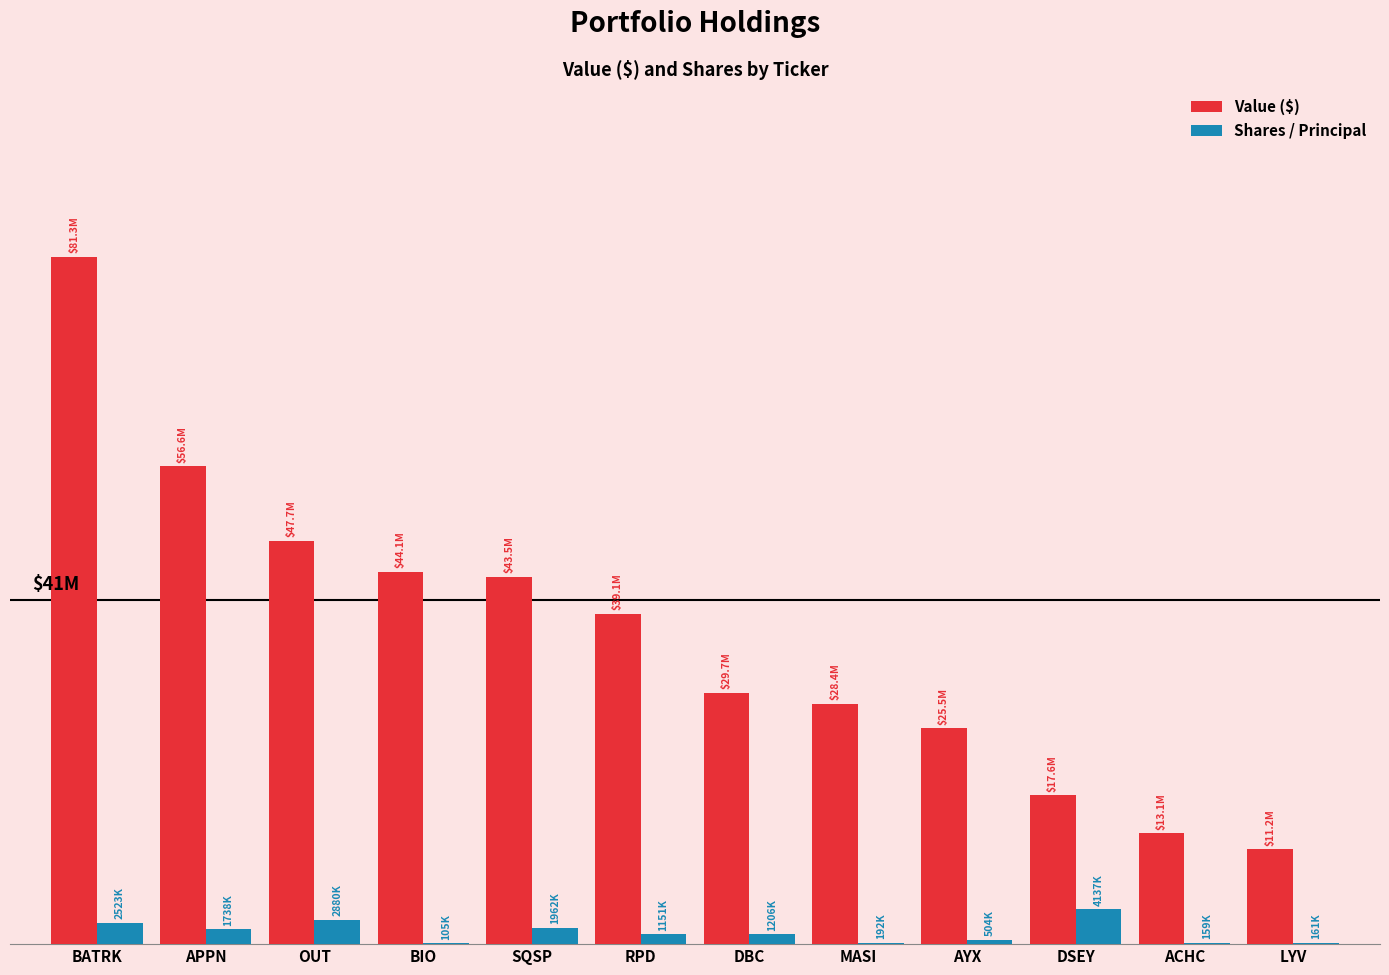

Which series changed the most between SQSP and DSEY?

Value ($)